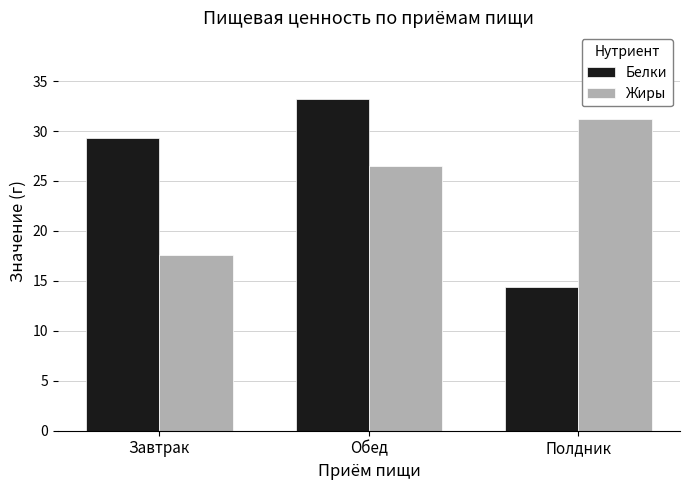

Rank the series at Завтрак from lowest to highest value.

Жиры, Белки